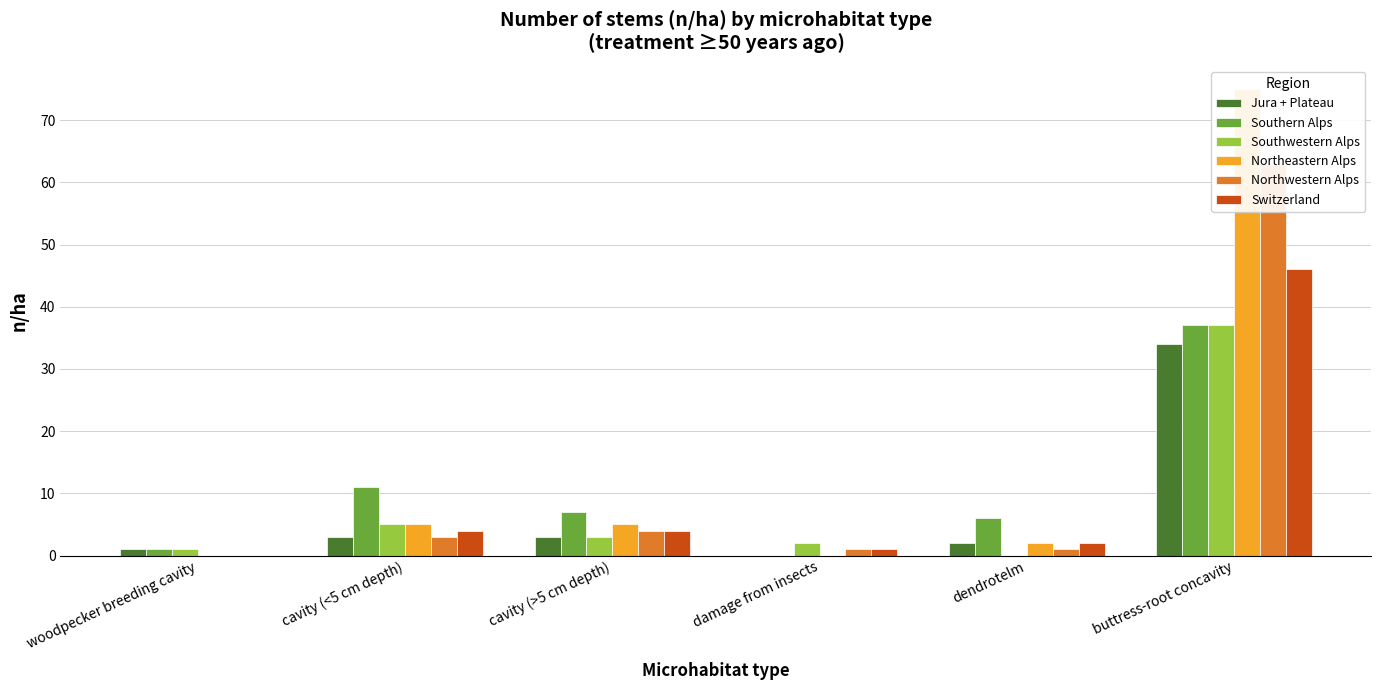

What is the maximum value shown in the chart?

75